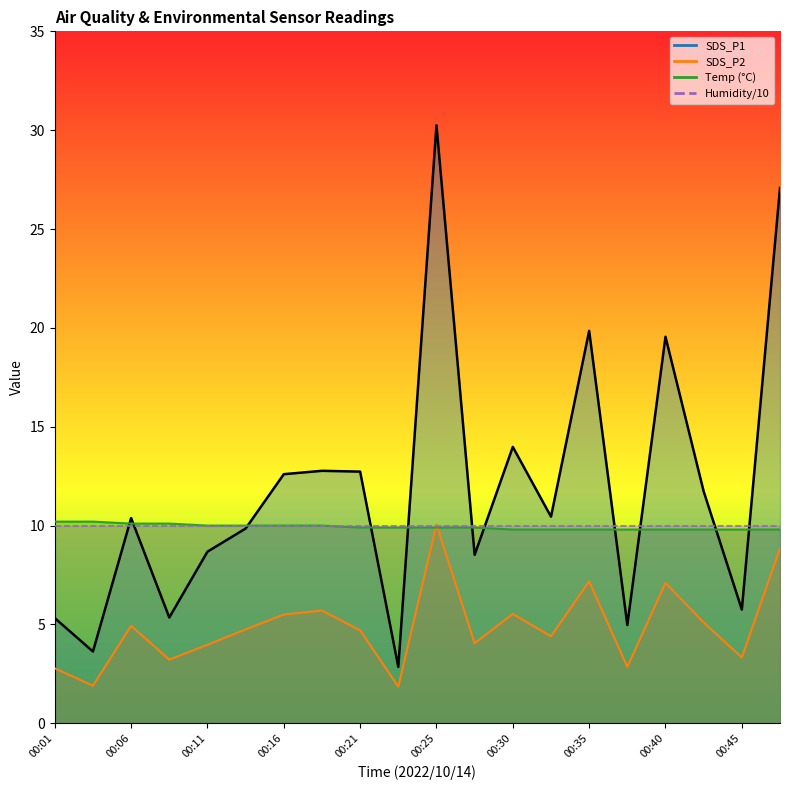

The SDS_P1 line series shows 3.7 at 00:45. True or false?

False